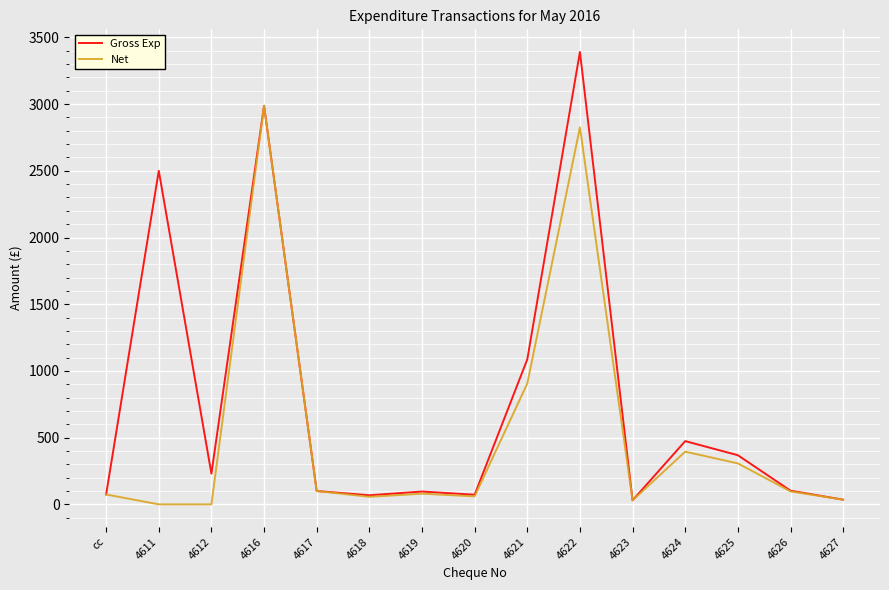

Read the Net value at 4624.

395.0